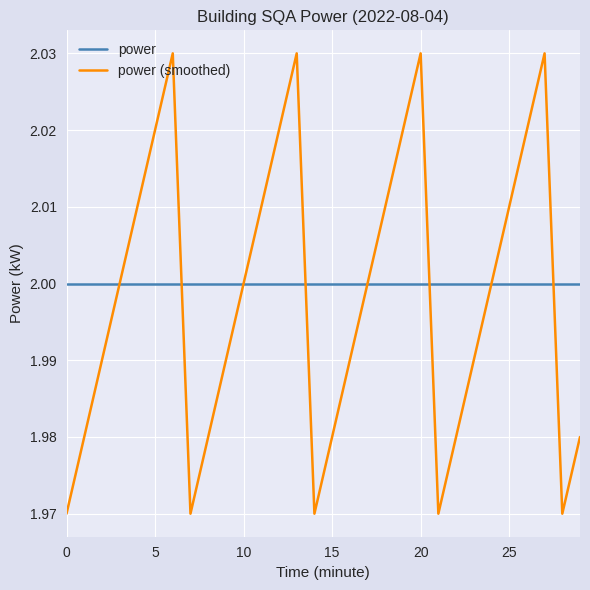

Which series has the largest range (max minus min)?

power (smoothed)